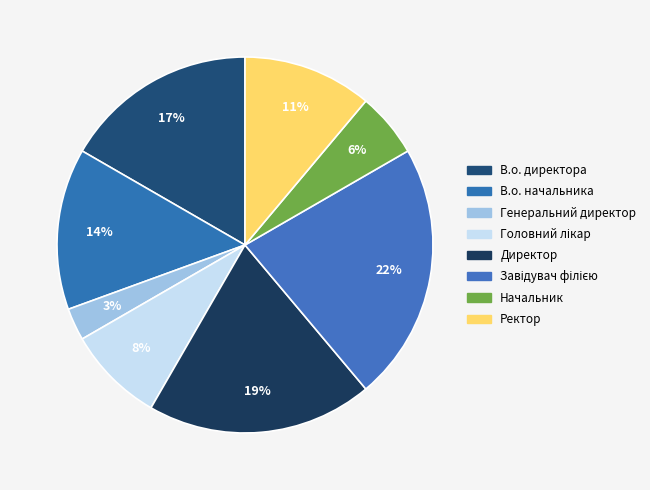

Which slice is the largest?

Завідувач філією